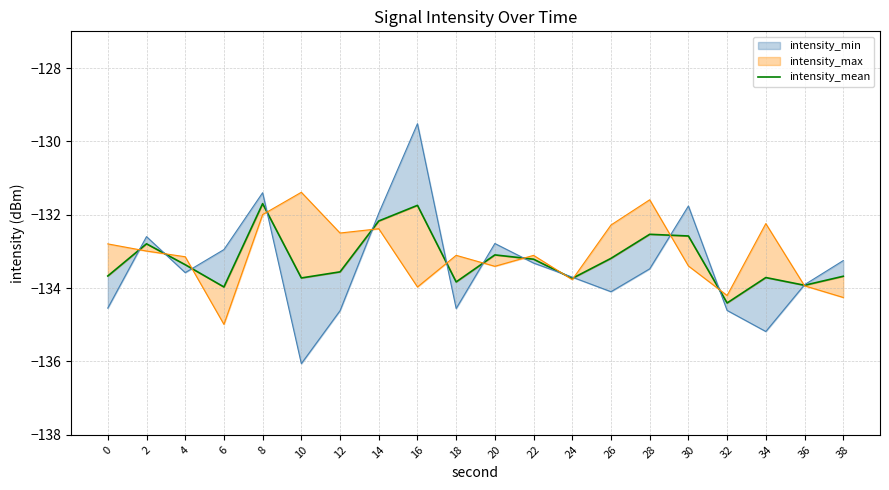

Where is the first local minimum?

6